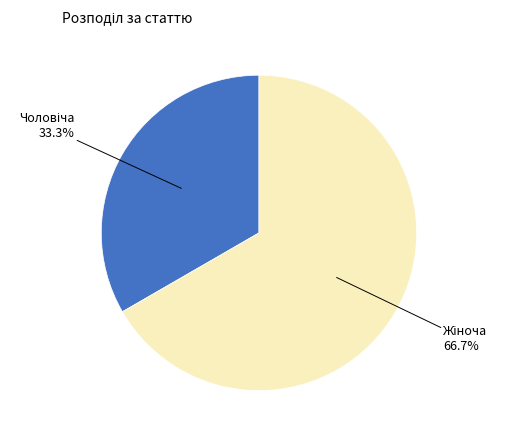

Does any single category account for the majority?

Yes